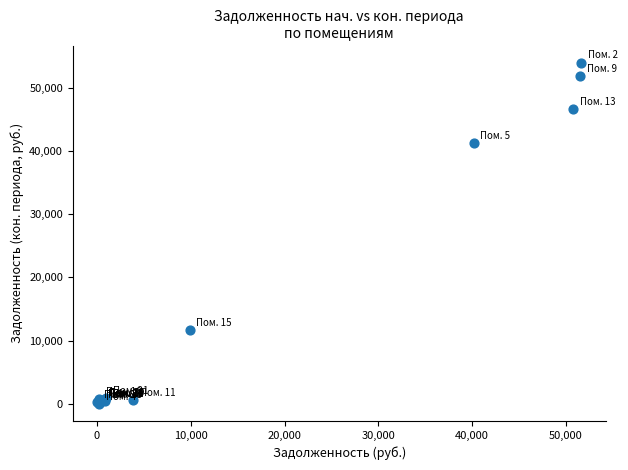

What Y value in the scatter plot is closest to 26973?

41218.4